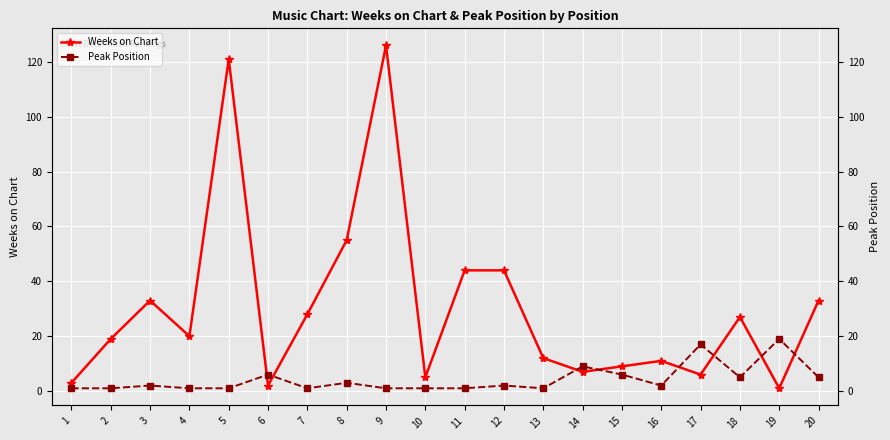

Reading right to left, list all the values displayed in this chart.

Weeks on Chart: 20=33	19=1	18=27	17=6	16=11	15=9	14=7	13=12	12=44	11=44	10=5	9=126	8=55	7=28	6=2	5=121	4=20	3=33	2=19	1=3
Peak Position: 20=5	19=19	18=5	17=17	16=2	15=6	14=9	13=1	12=2	11=1	10=1	9=1	8=3	7=1	6=6	5=1	4=1	3=2	2=1	1=1